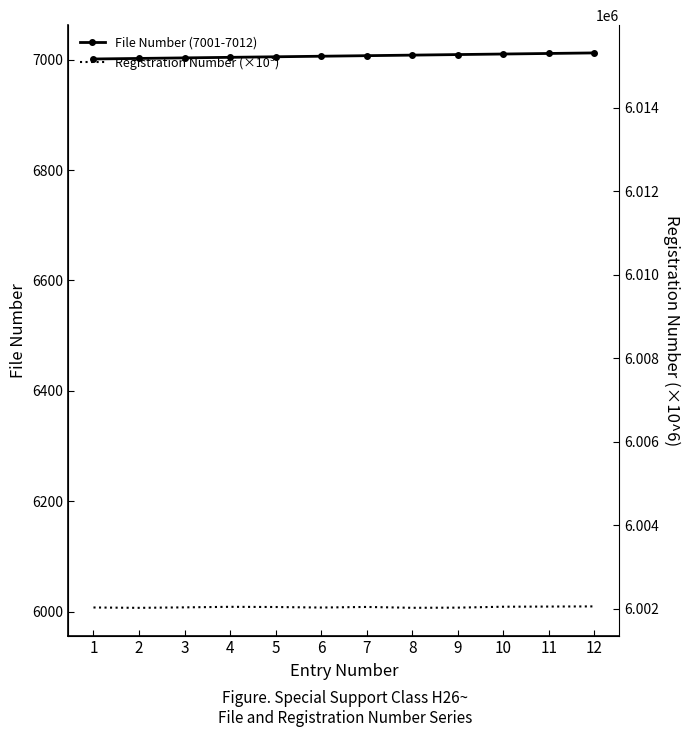

What is the difference between the highest and lowest values at 4?

994.8